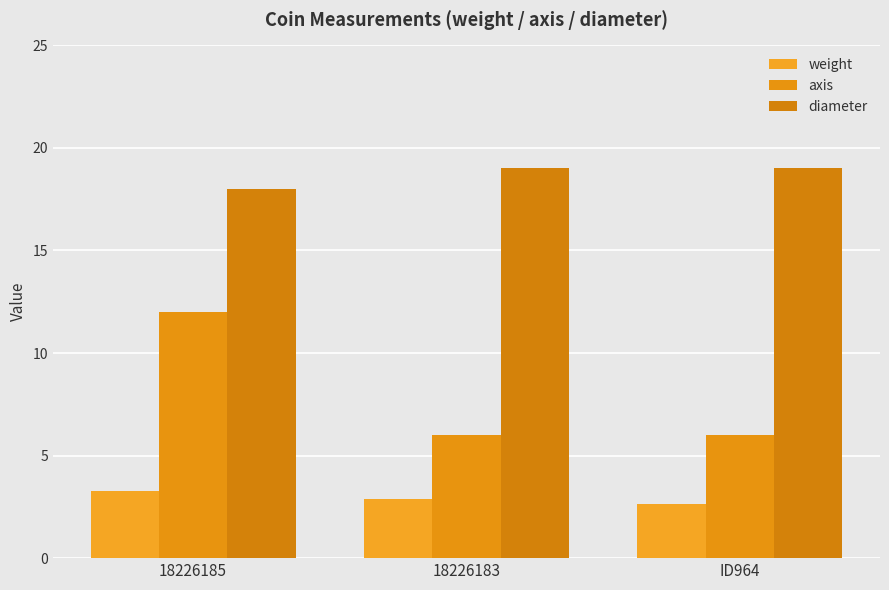

What is the greatest value displayed?

19.0